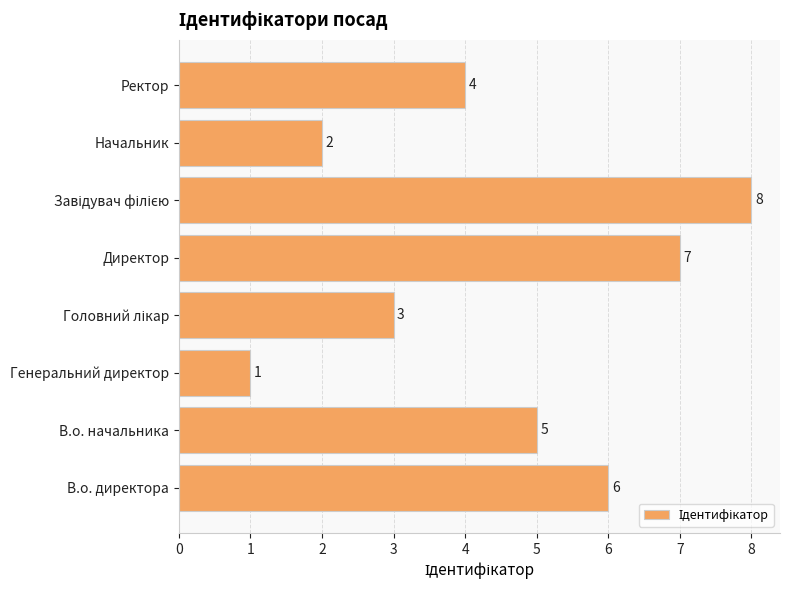

What is the change in value from Генеральний директор to Директор?

+6